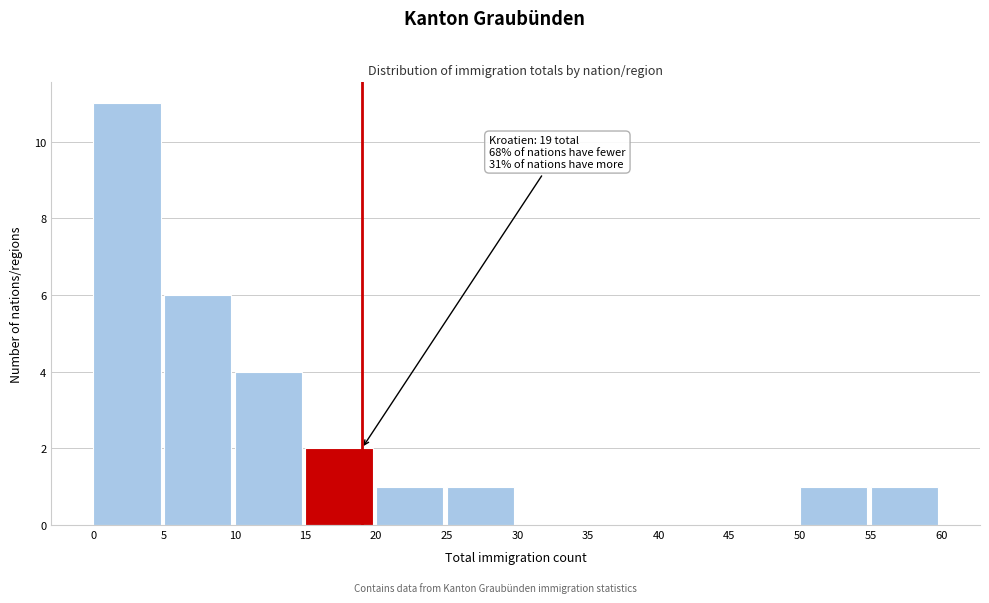

Over which range of the x-axis is the bar tallest?

0 to 5